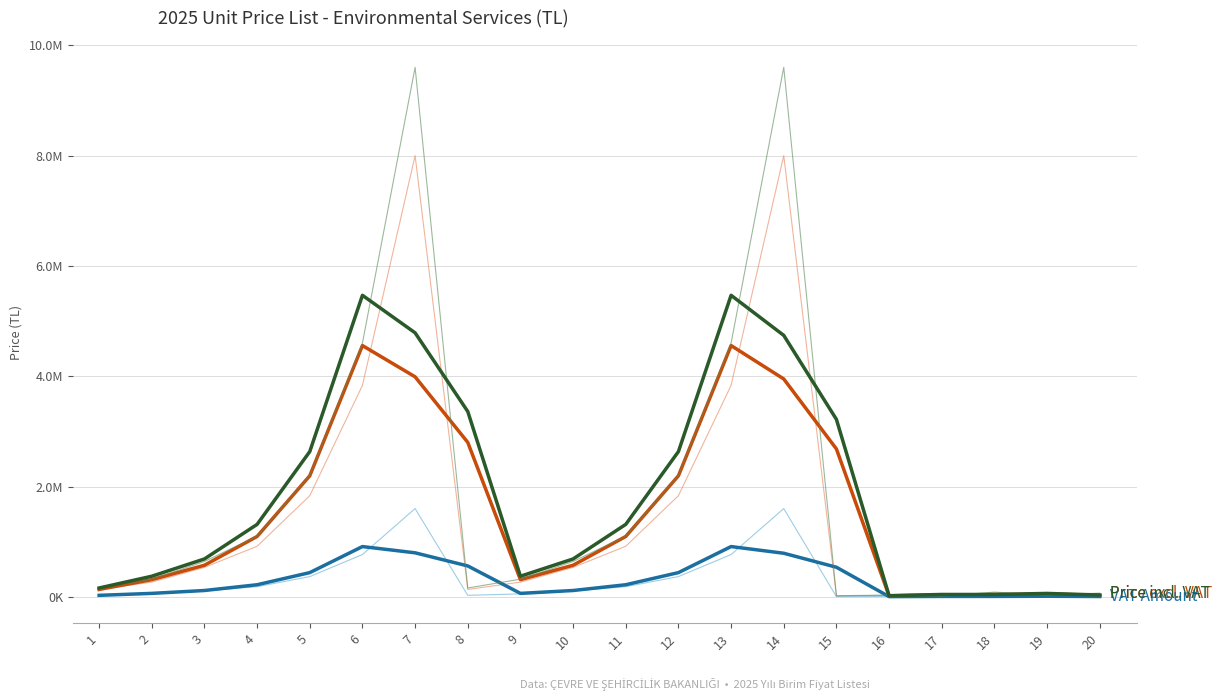

Reading left to right, extract all data points from this chart.

Price excl. VAT (TL): 1=133333.3	2=311111.1	3=572222.2	4=1094444.4	5=2194444.4	6=4555555.6	7=3988888.9	8=2800000.0	9=311111.1	10=572222.2	11=1094444.4	12=2194444.4	13=4555555.6	14=3950000.0	15=2681000.0	16=17319.4	17=35513.9	18=35513.9	19=51138.9	20=27388.9
VAT Amount (TL): 1=26666.7	2=62222.2	3=114444.4	4=218888.9	5=438888.9	6=911111.1	7=797777.8	8=560000.0	9=62222.2	10=114444.4	11=218888.9	12=438888.9	13=911111.1	14=790000.0	15=536200.0	16=3463.9	17=7102.8	18=7102.8	19=10227.8	20=5477.8
Price incl. VAT (TL): 1=160000.0	2=373333.3	3=686666.7	4=1313333.3	5=2633333.3	6=5466666.7	7=4786666.7	8=3360000.0	9=373333.3	10=686666.7	11=1313333.3	12=2633333.3	13=5466666.7	14=4740000.0	15=3217200.0	16=20783.3	17=42616.7	18=42616.7	19=61366.7	20=32866.7